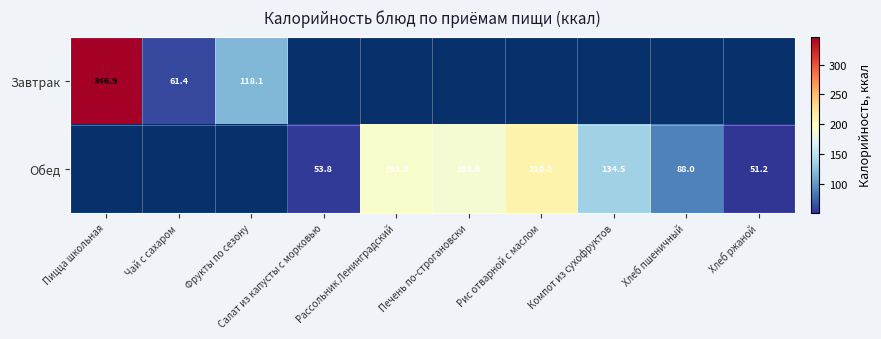

Count the number of categories in the chart.

10